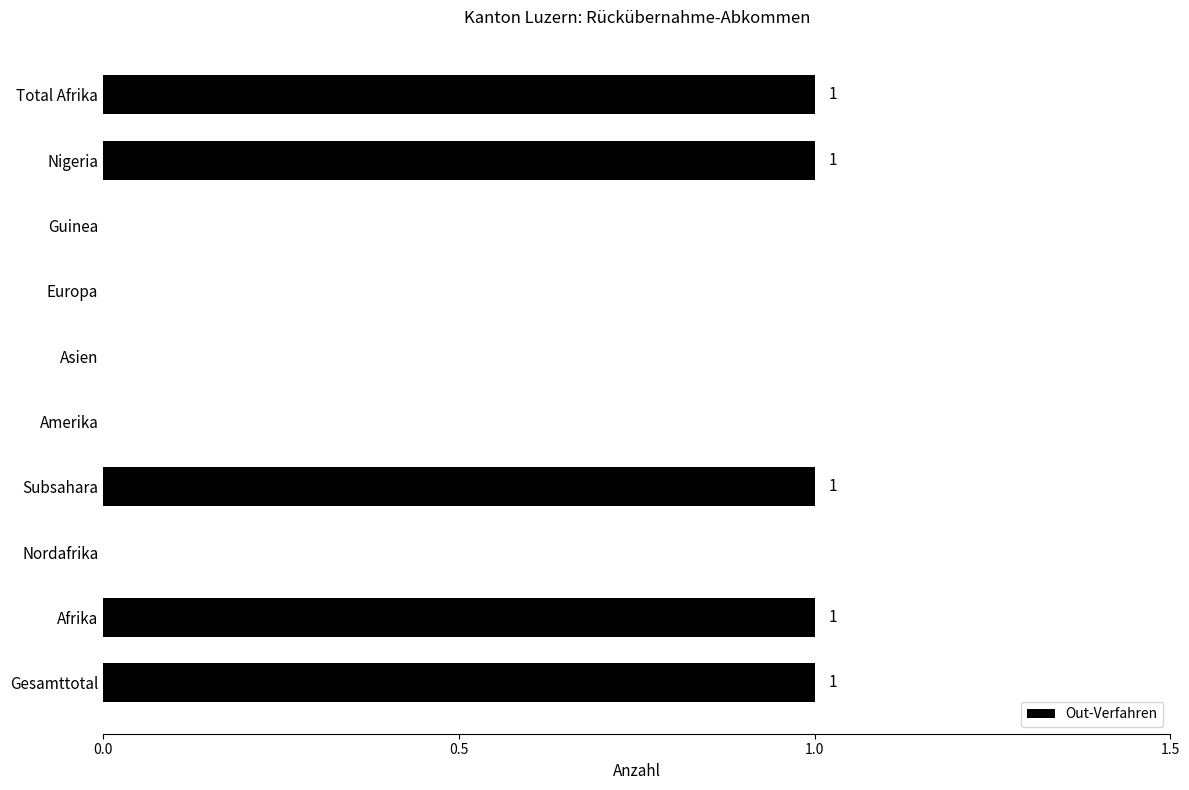

How many values are above zero?

5